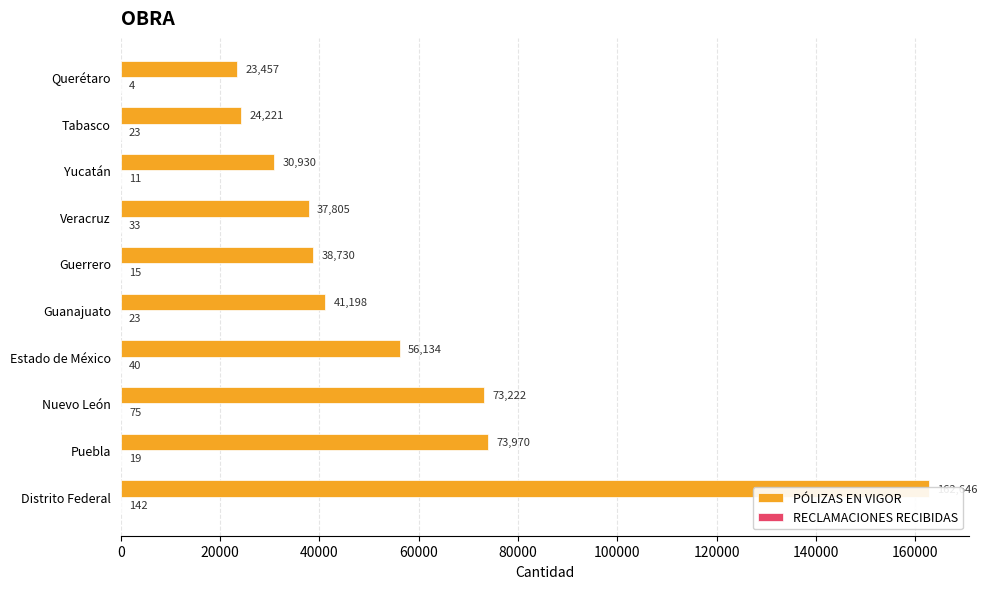

What is the smallest value displayed?

4